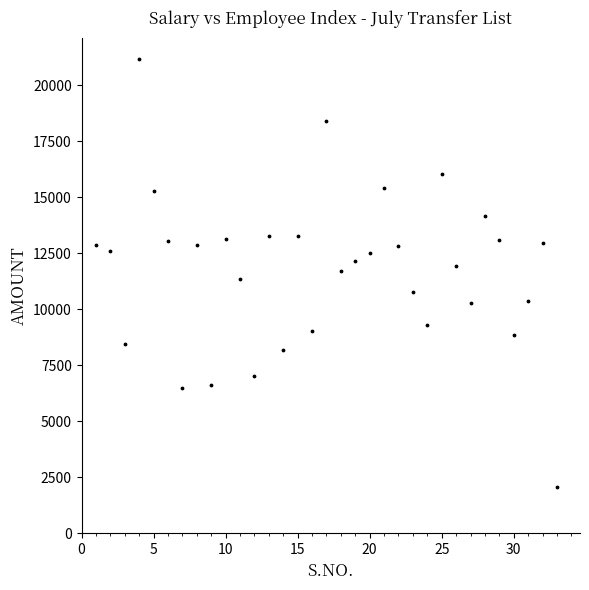

What is the range of Y values (max minus min)?

19091